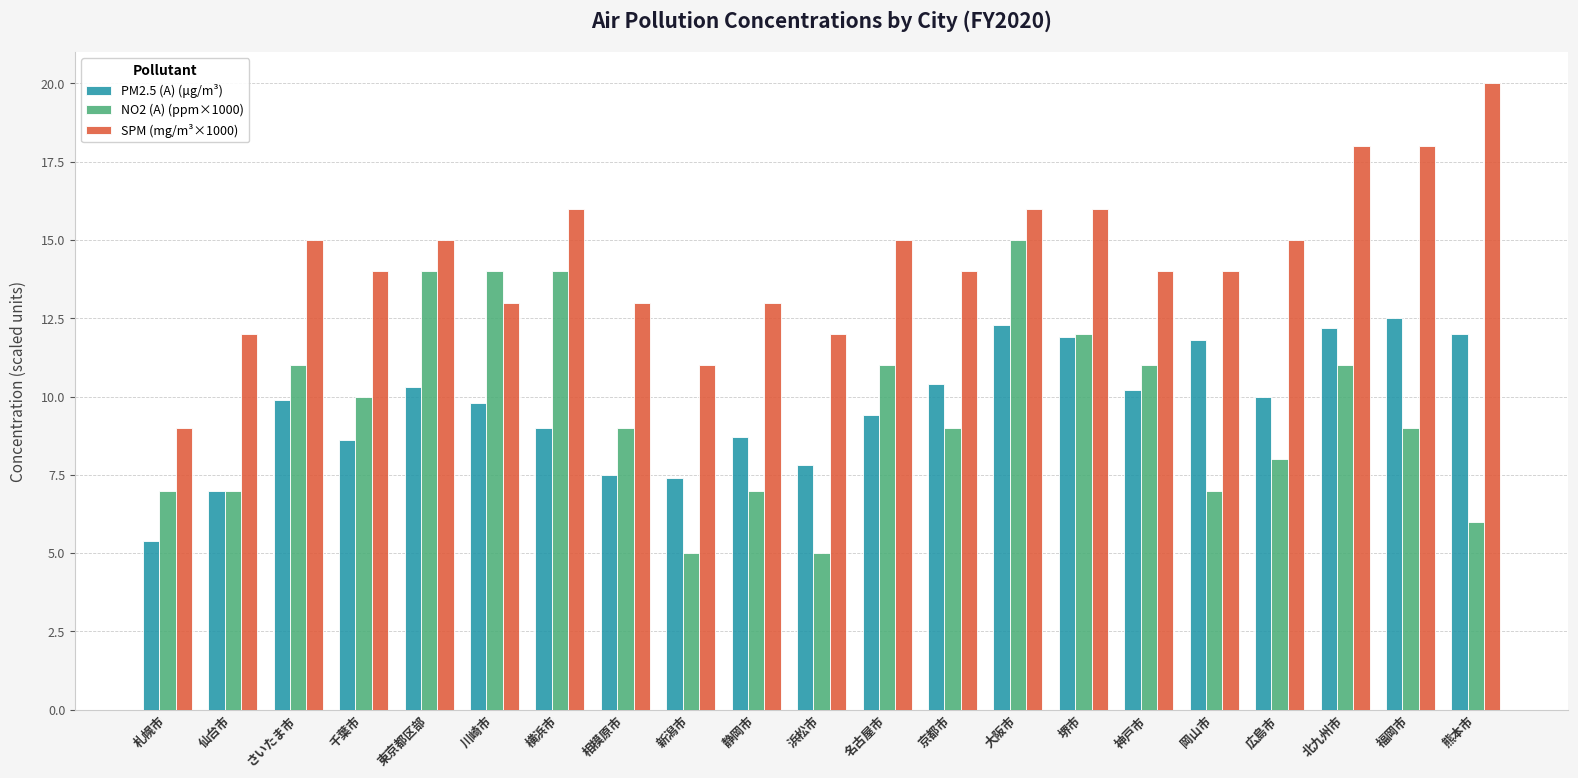

How many bars are there in each group?

3